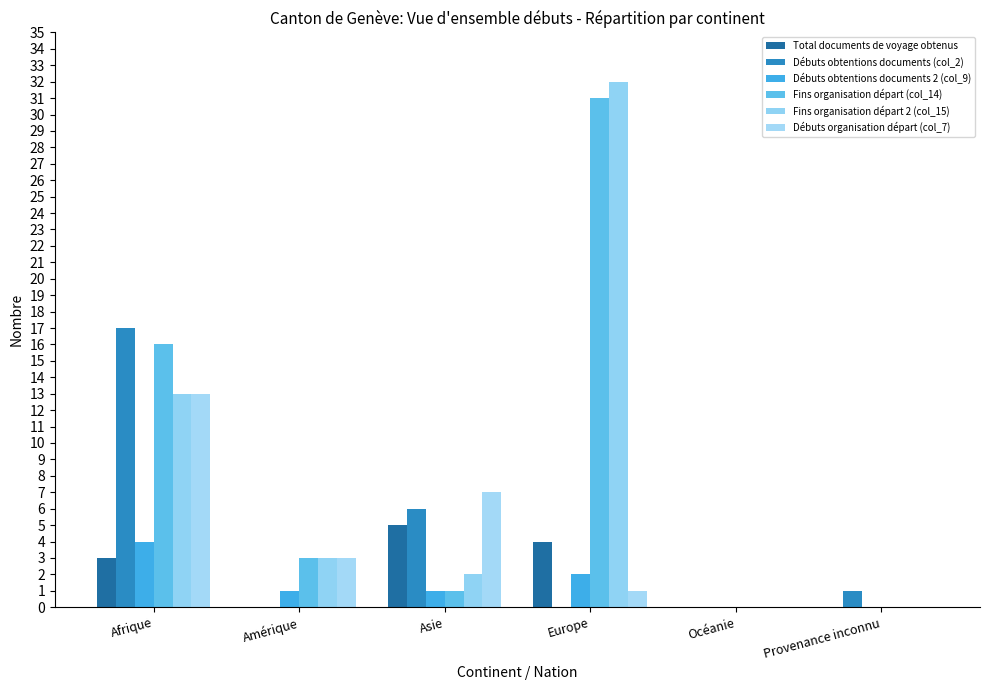

What is the label of the 4th bar from the left?

Europe